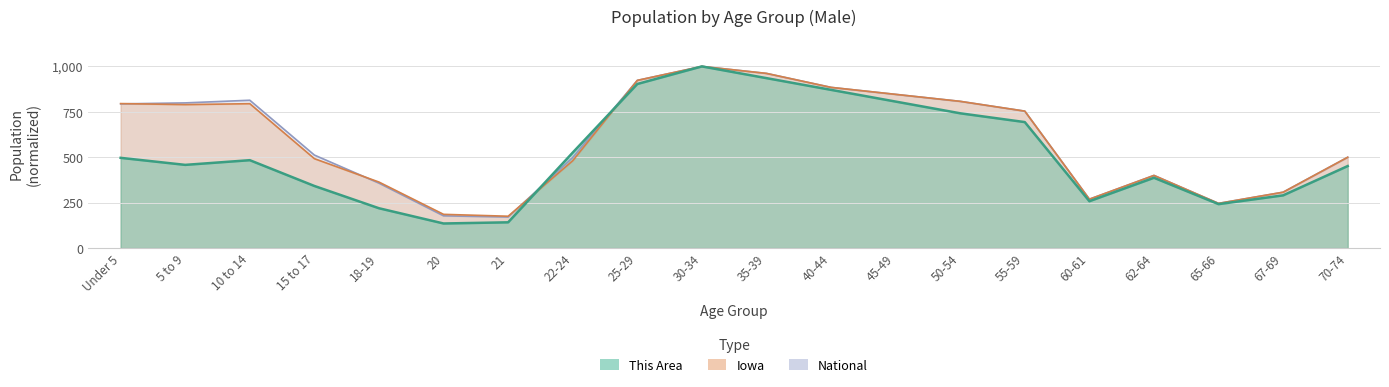

What is the approximate value of This Area at Under 5?

496.8